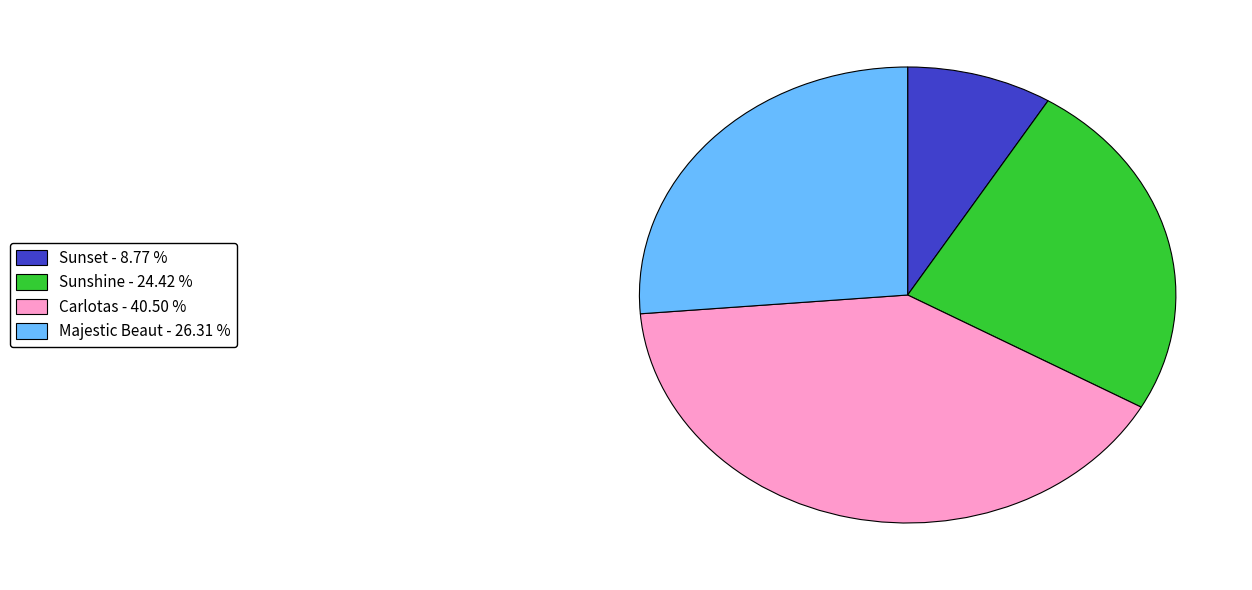

Rank the categories by value from lowest to highest.

Sunset, Sunshine, Majestic Beaut, Carlotas